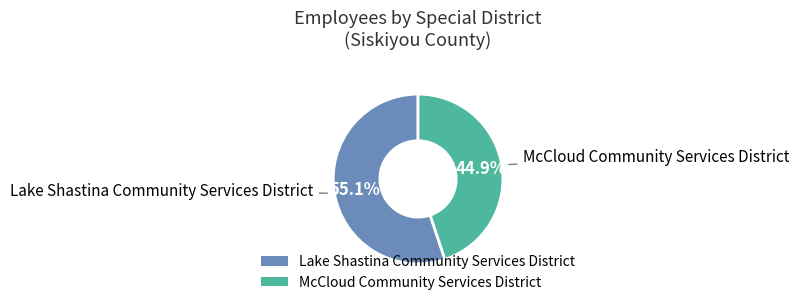

To the nearest percent, what is the combined percentage of Lake Shastina Community Services District and McCloud Community Services District?

100%